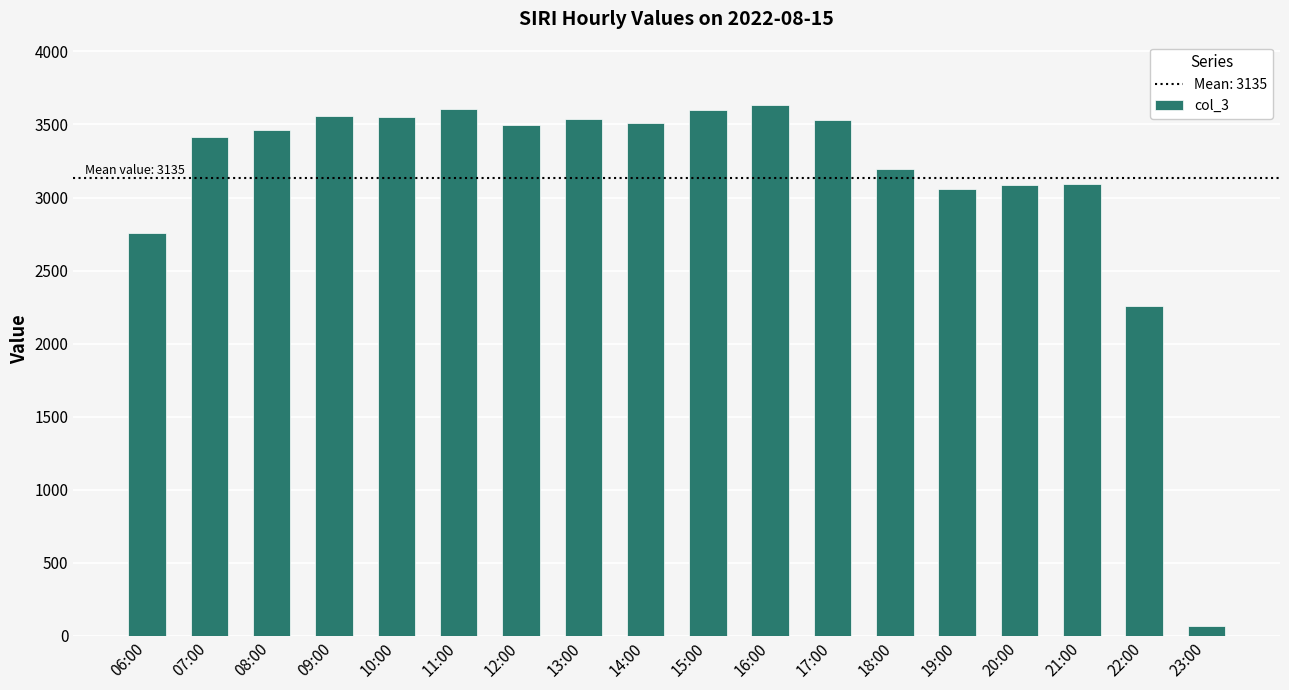

Which label corresponds to the smallest value in the chart?

23:00